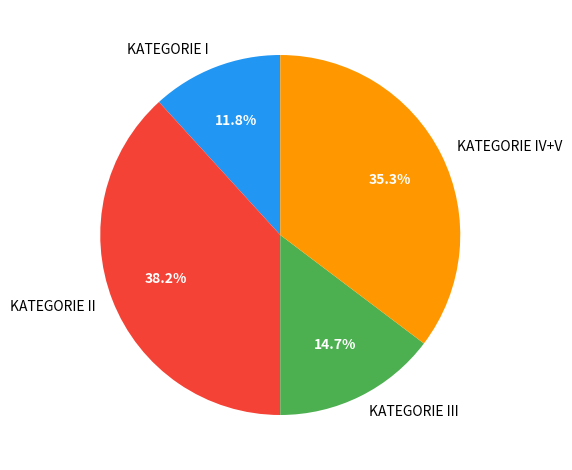

Is there any slice that represents more than half of the pie?

No